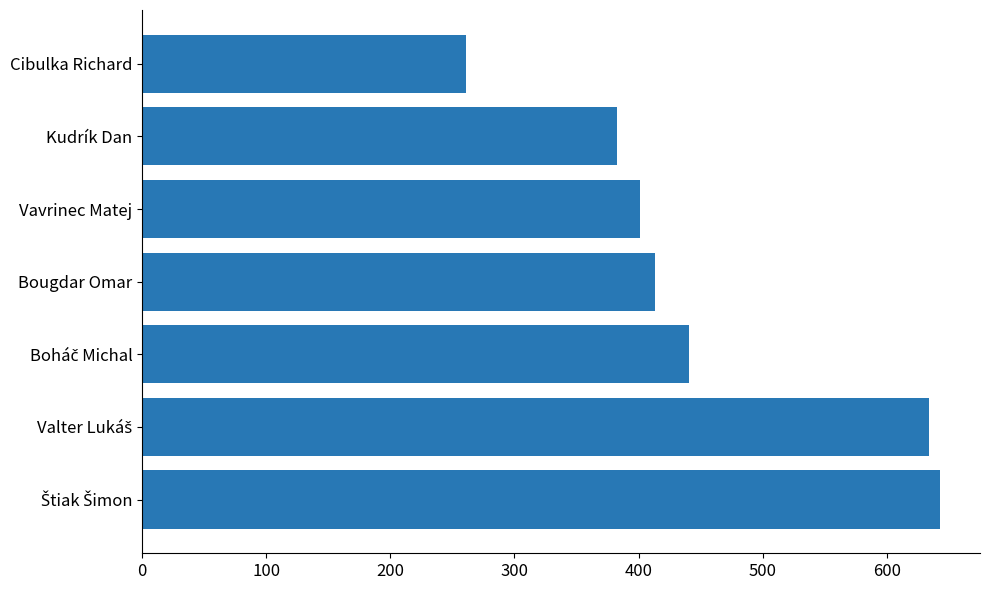

What is the maximum value shown in the chart?

643